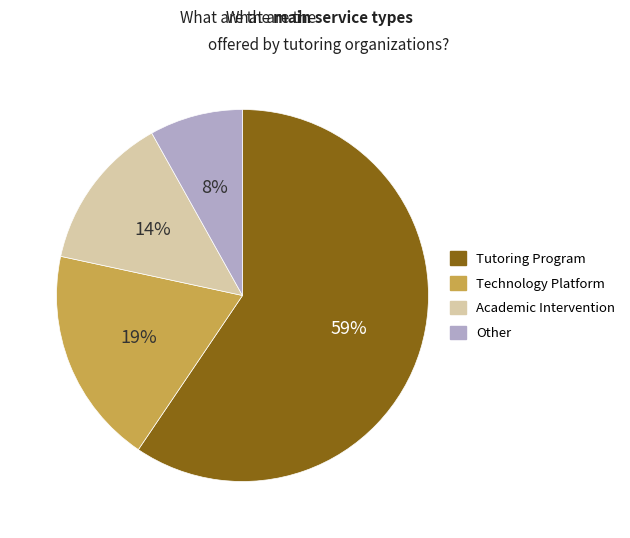

Is there any slice that represents more than half of the pie?

Yes